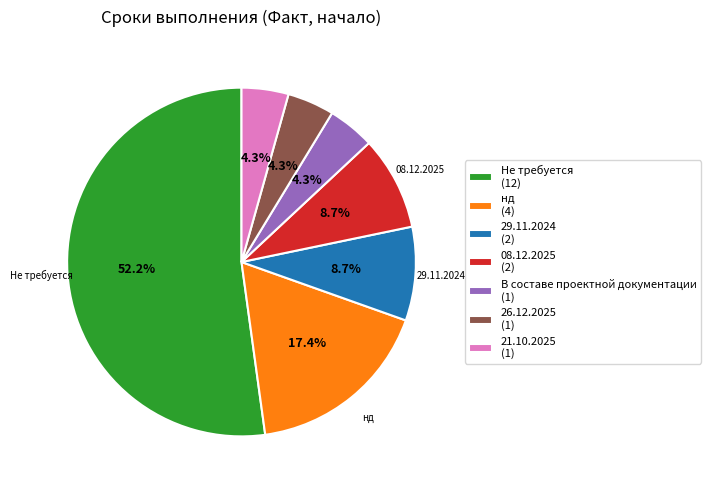

True or false: 29.11.2024 accounts for 9% of the total.

True